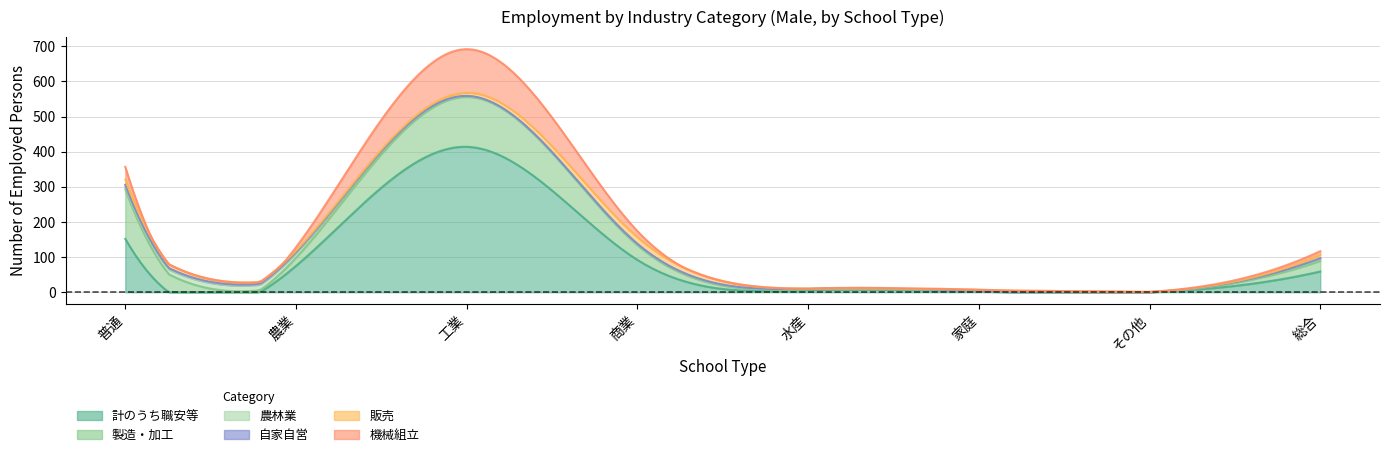

List the labels in order of 製造・加工 value, largest first.

工業, 普通, 商業, 総合, 農業, 水産, 家庭, その他